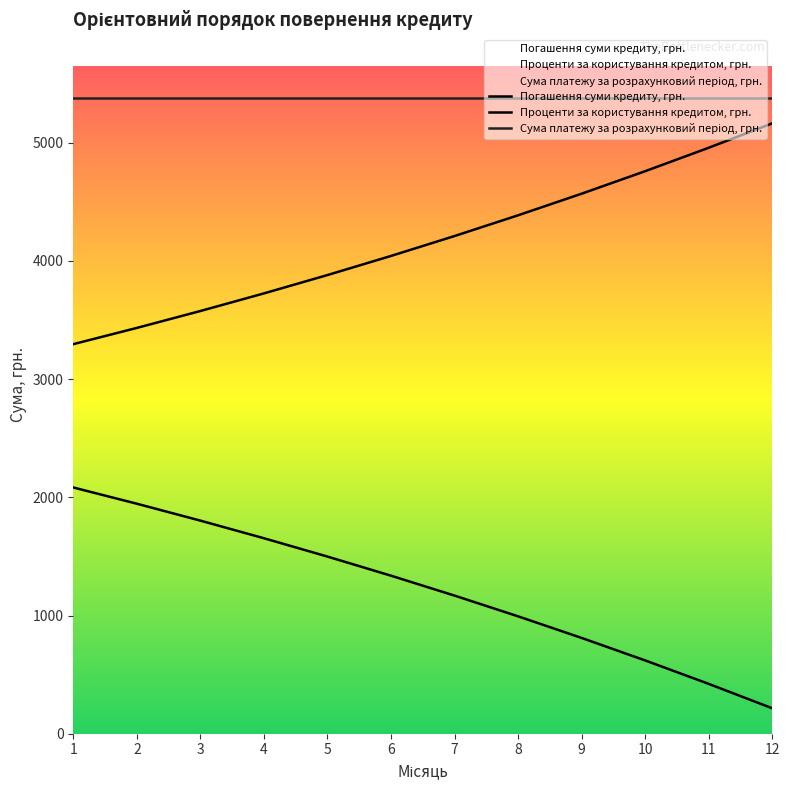

Which series has the largest range (max minus min)?

Проценти за користування кредитом, грн.